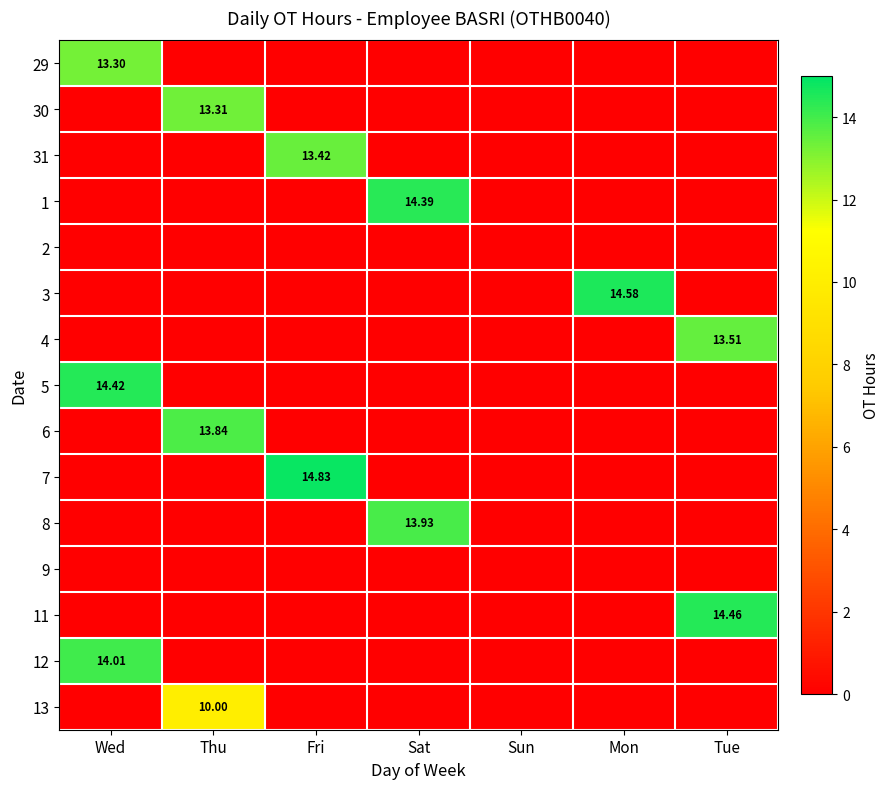

Which has a higher value, Wed or Tue?

Wed